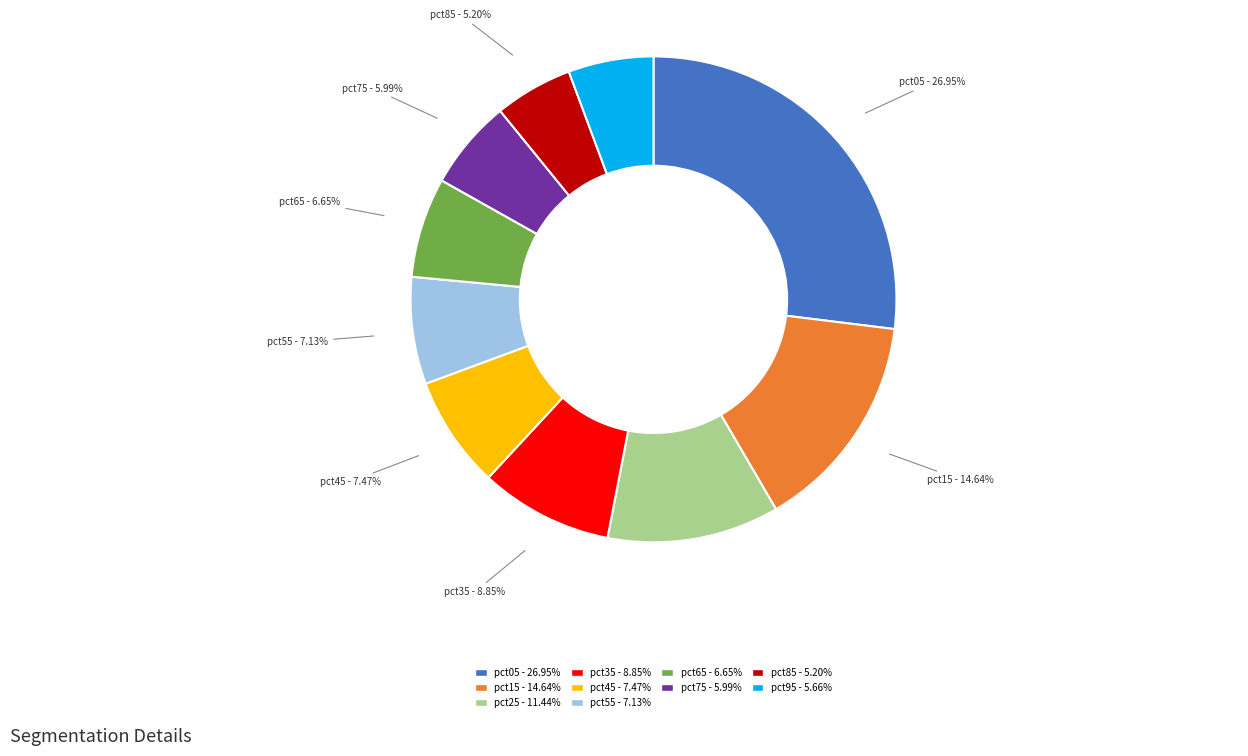

Which slice is the largest?

pct05